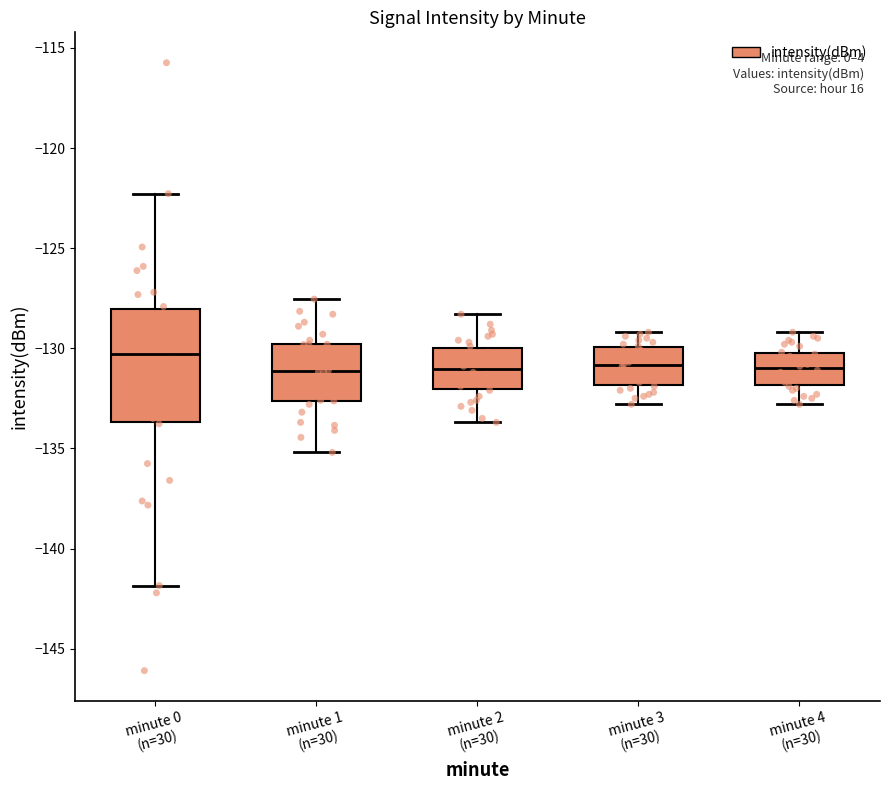

Reading left to right, read every box against the y-axis: the position of its median line, the range the box covers, and the ends of its whiskers. The values are not printed on the chart, so give them approximately, as read against the axis.

minute 0 (n=30): median -130.5, box -133.5 to -128.0, whiskers -142.0 to -122.5
minute 1 (n=30): median -131.0, box -132.5 to -130.0, whiskers -135.0 to -127.5
minute 2 (n=30): median -131.0, box -132.0 to -130.0, whiskers -133.5 to -128.5
minute 3 (n=30): median -131.0, box -132.0 to -130.0, whiskers -133.0 to -129.0
minute 4 (n=30): median -131.0, box -132.0 to -130.0, whiskers -133.0 to -129.0